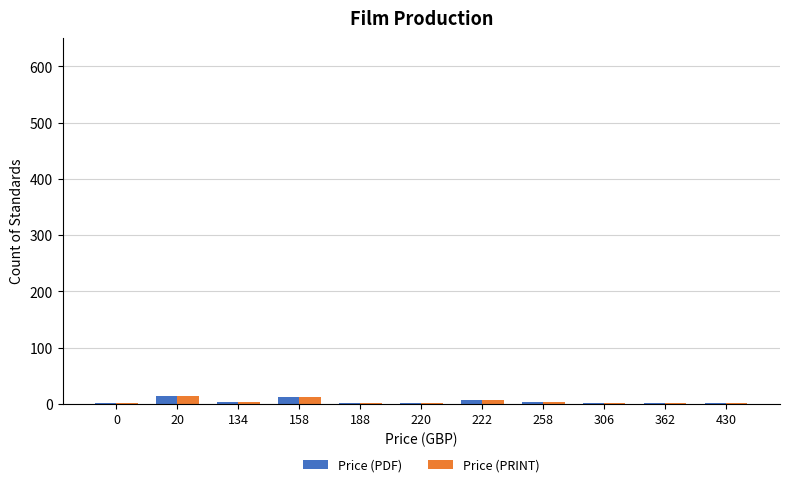

Is it true that Price (PDF) equals 2 at 362?

True